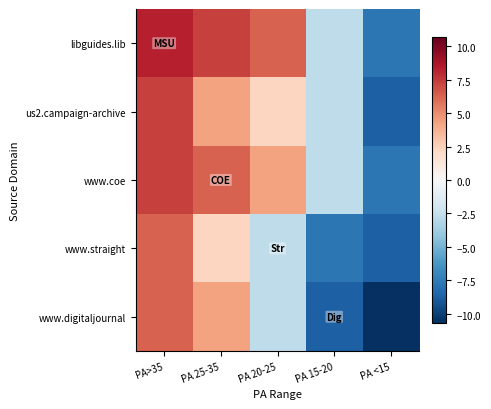

Reading right to left, what are all the values shown in this chart?

libguides.lib: PA <15=-7.7	PA 15-20=-2.7	PA 20-25=6.3	PA 25-35=7.3	PA>35=8.3
us2.campaign-archive: PA <15=-8.7	PA 15-20=-2.7	PA 20-25=2.3	PA 25-35=4.3	PA>35=7.3
www.coe: PA <15=-7.7	PA 15-20=-2.7	PA 20-25=4.3	PA 25-35=6.3	PA>35=7.3
www.straight: PA <15=-8.7	PA 15-20=-7.7	PA 20-25=-2.7	PA 25-35=2.3	PA>35=6.3
www.digitaljournal: PA <15=-10.7	PA 15-20=-8.7	PA 20-25=-2.7	PA 25-35=4.3	PA>35=6.3